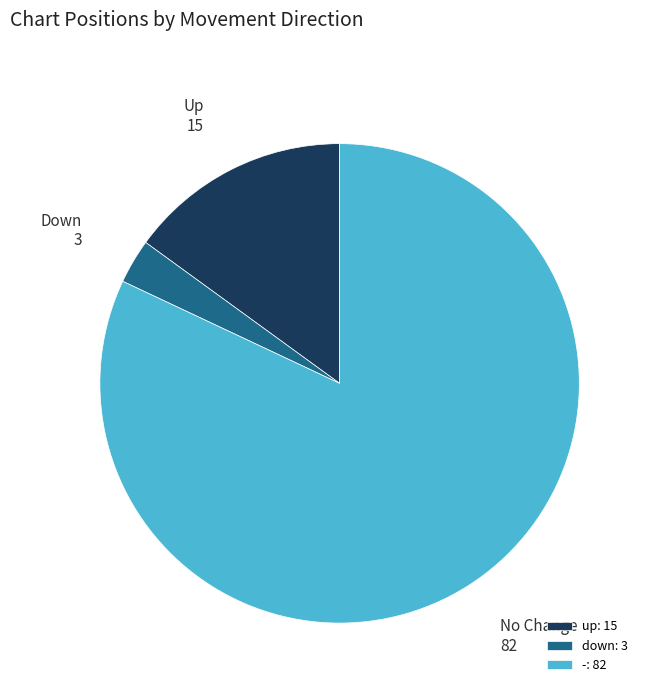

Between down and -, which is larger?

-